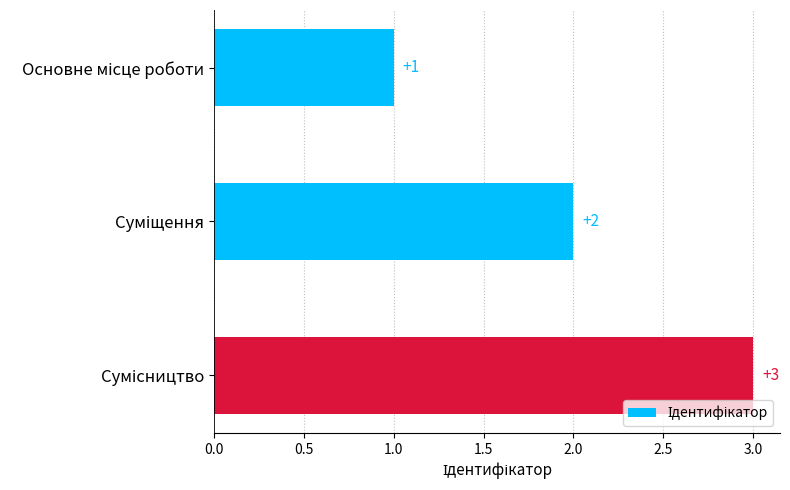

What is the maximum value shown in the chart?

3